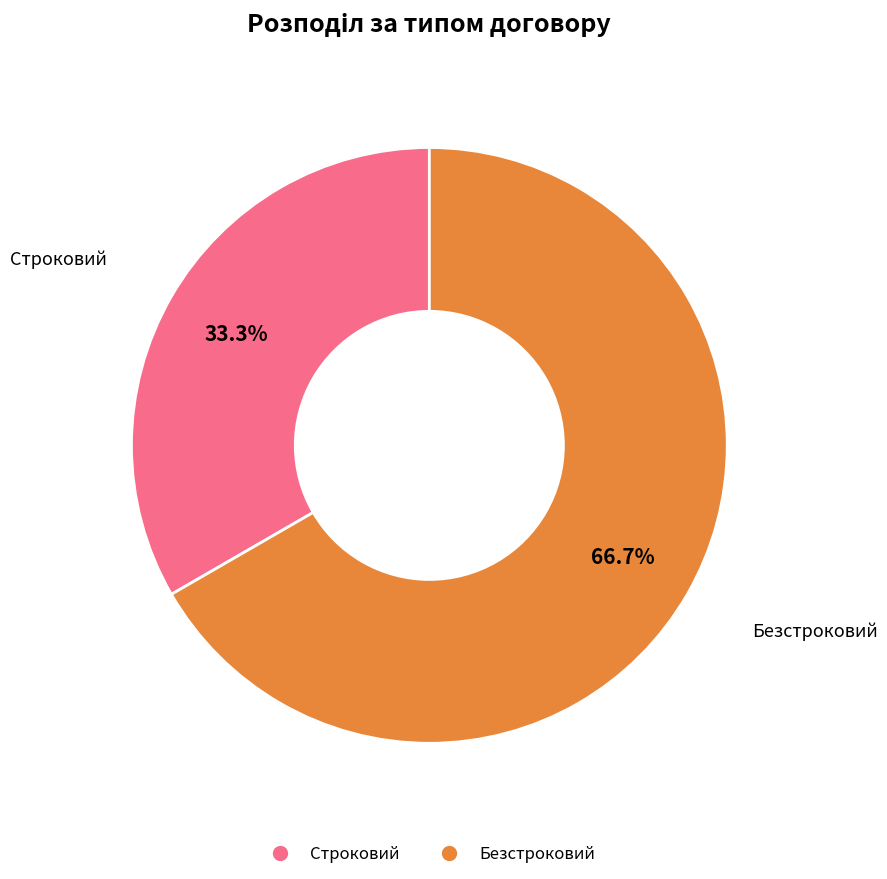

How many slices are in this pie chart?

2